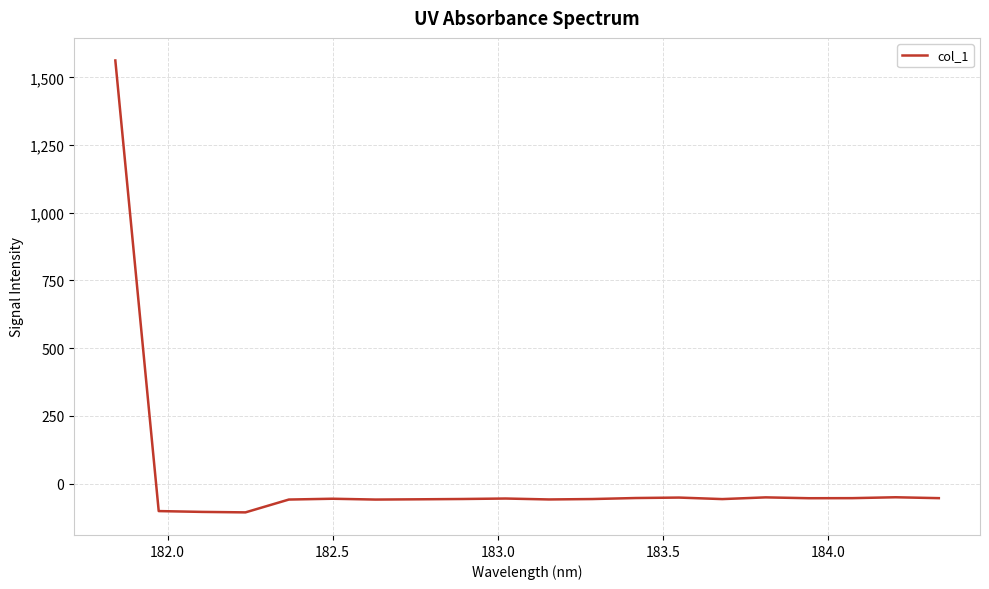

How many lines are shown in the chart?

1